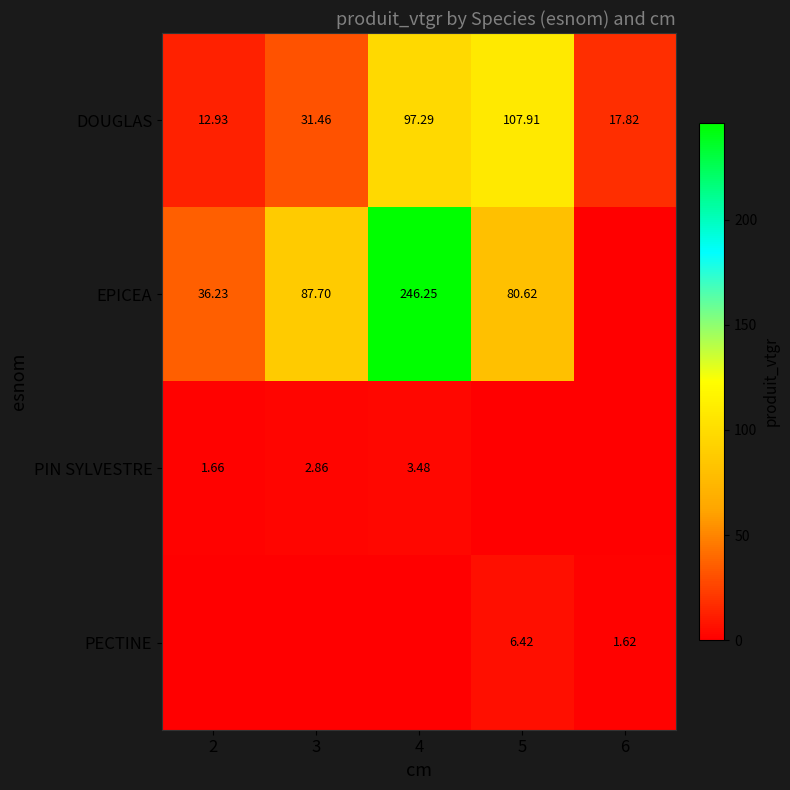

Is the value of EPICEA at 3 greater than the value of DOUGLAS at 3?

Yes